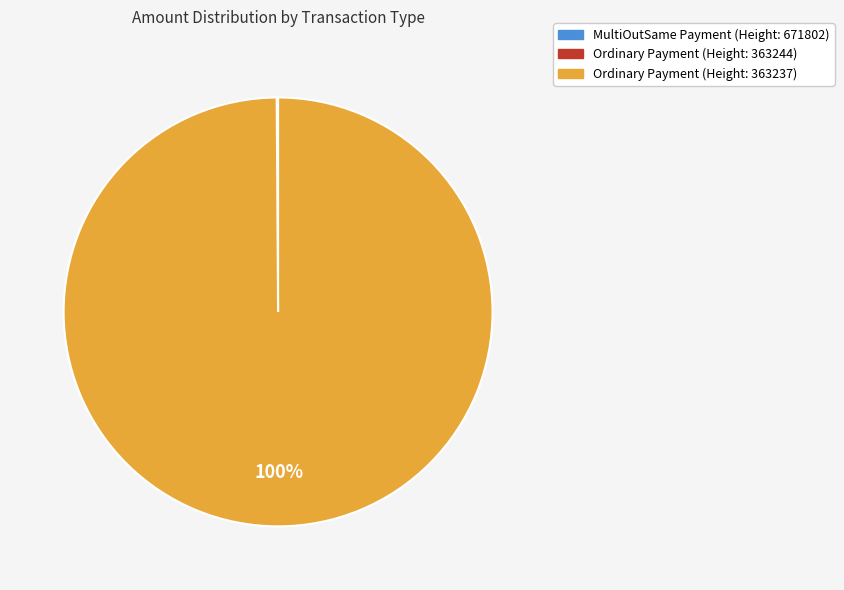

To the nearest percent, what portion does Ordinary Payment (Height: 363237) represent?

100%